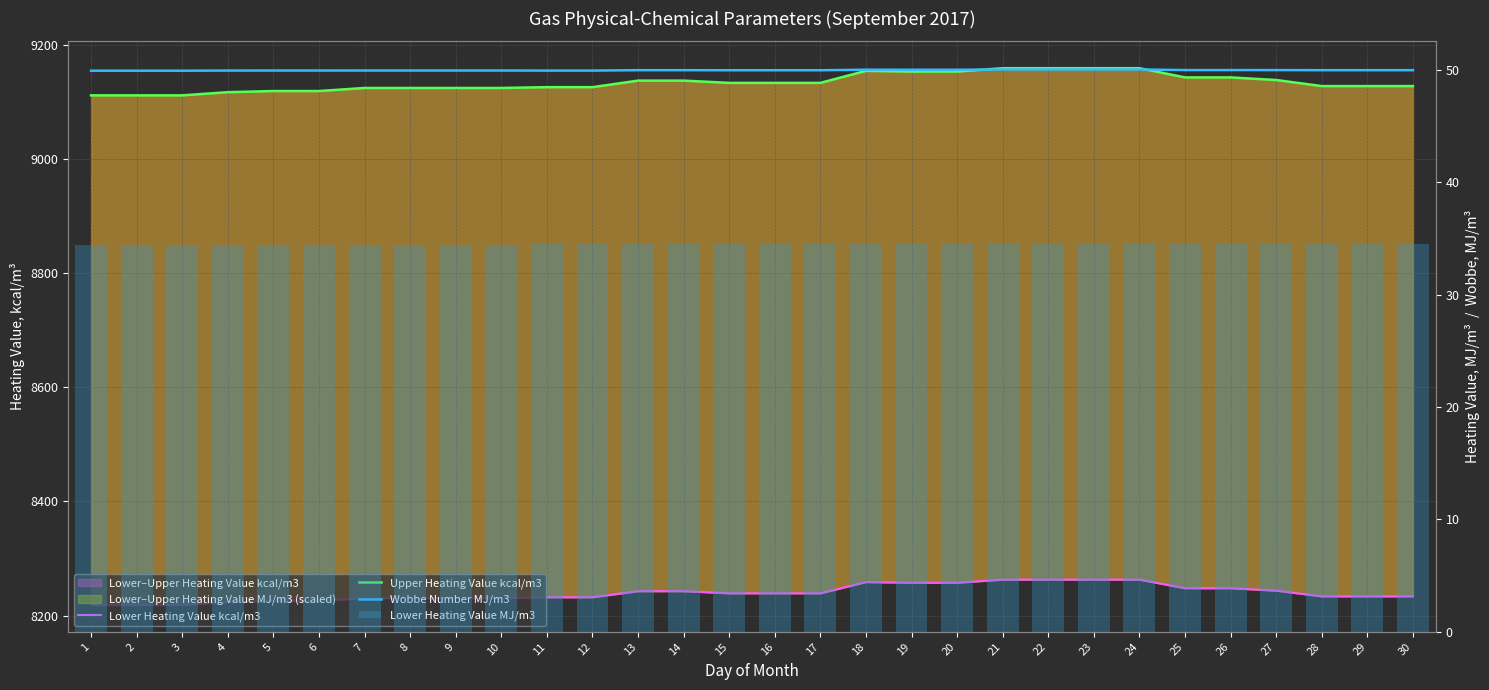

What is the value of the Wobbe Number MJ/m3 bar at the 20th from the left?

50.0